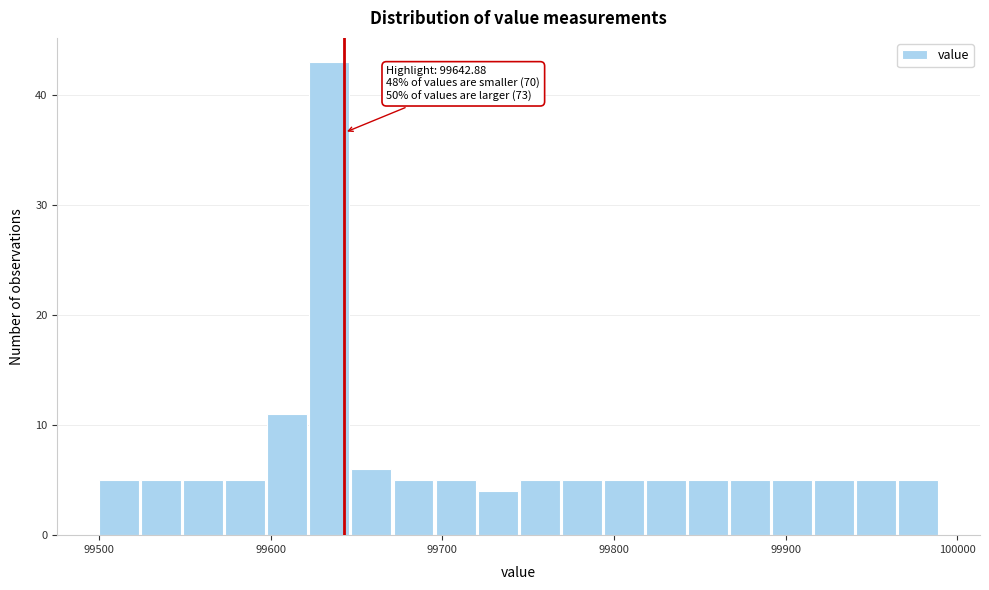

Read against the x-axis, roughly where is the centre of the tallest bar?

99630